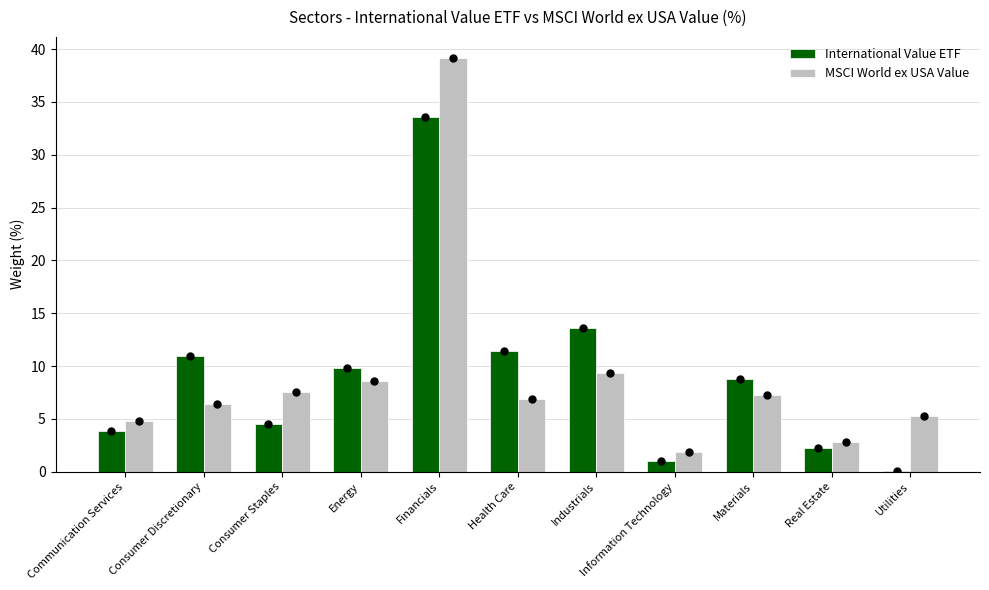

What is the maximum value for MSCI World ex USA Value?

39.2